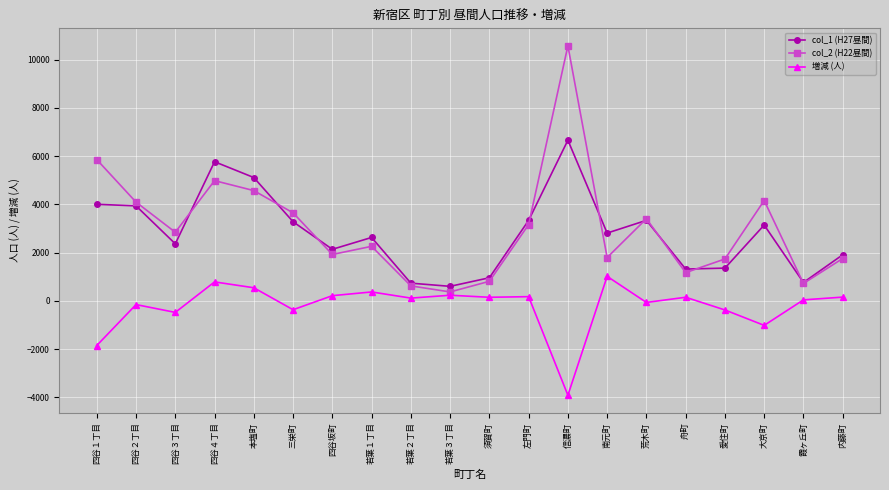

At which label does 増減 (人) reach its peak?

南元町